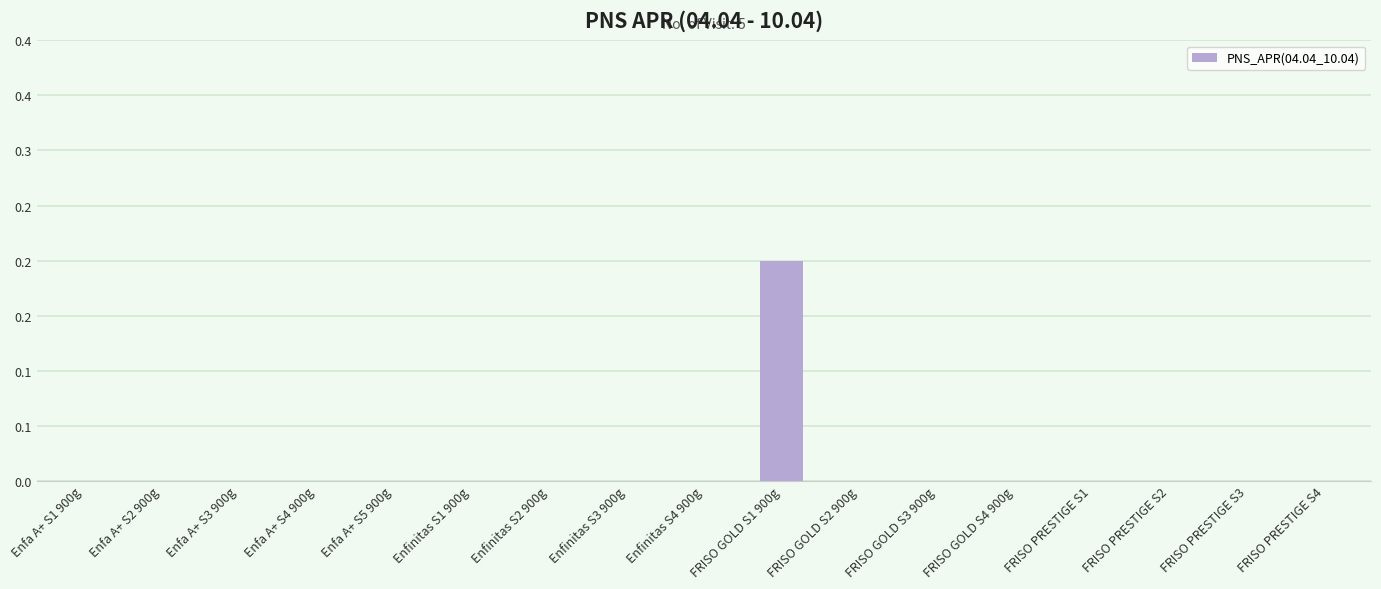

The value at Enfinitas S2 900g is 0.0. True or false?

True